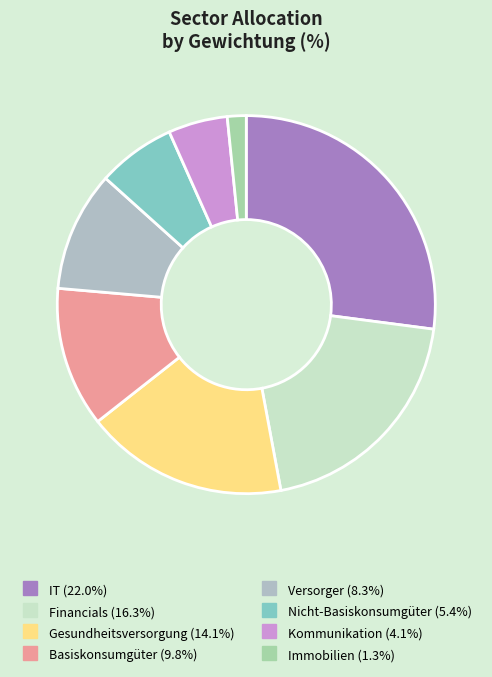

Between Basiskonsumgüter and Versorger, which is larger?

Basiskonsumgüter